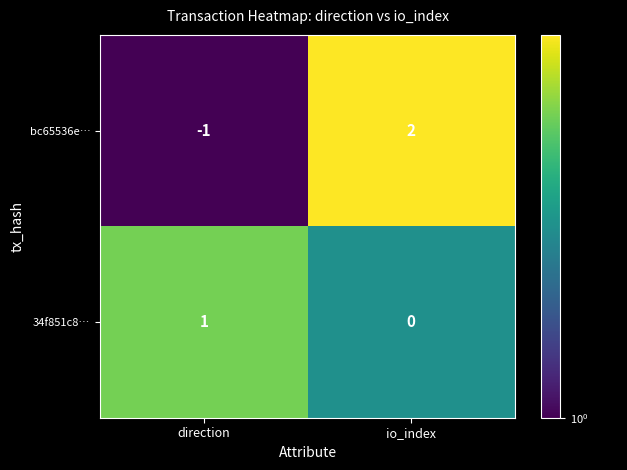

True or false: bc65536e… has a value of 0 at io_index.

False